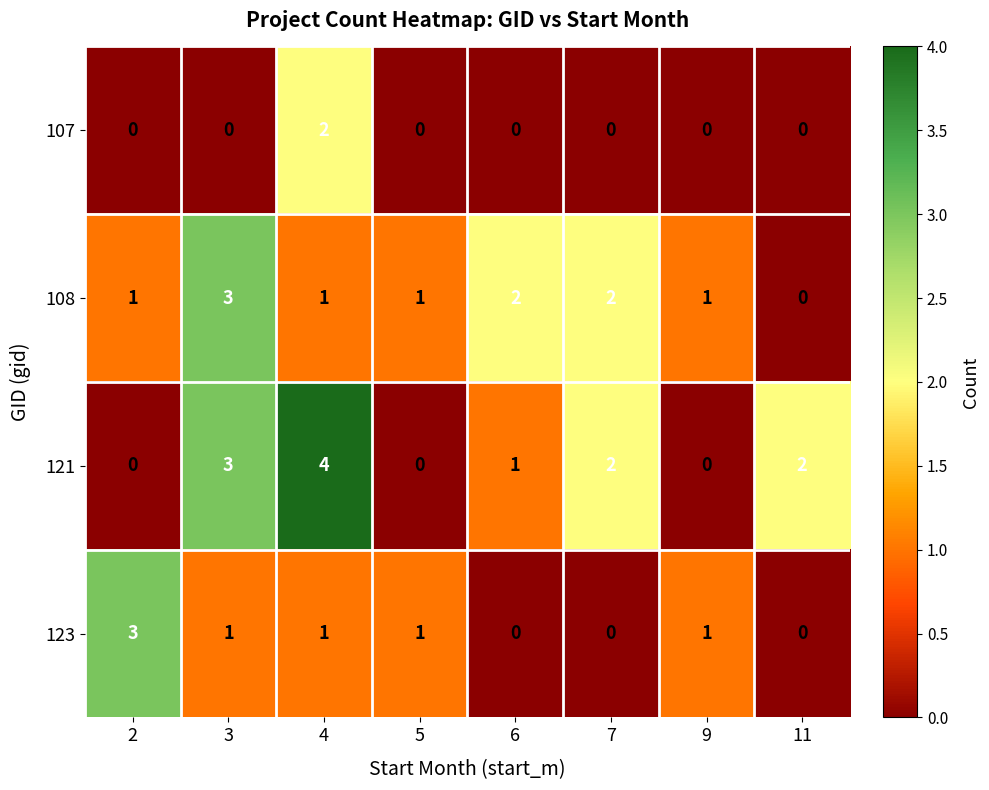

Which series has the largest total across all categories?

121